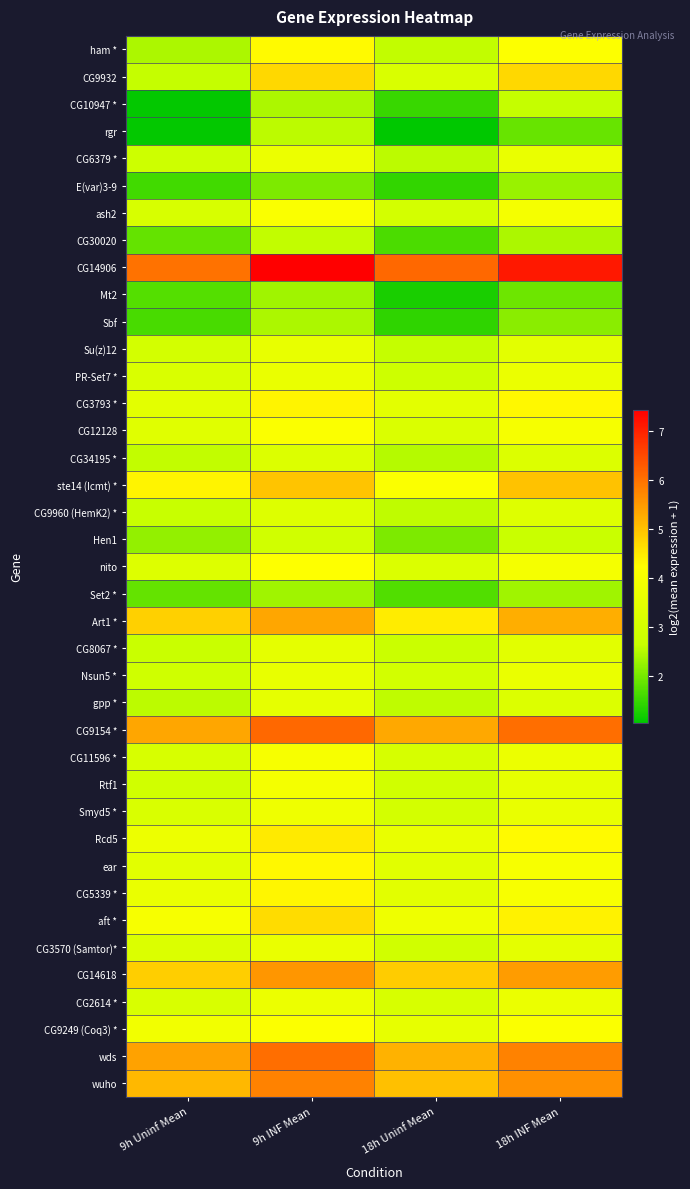

How many distinct data groups are displayed?

39